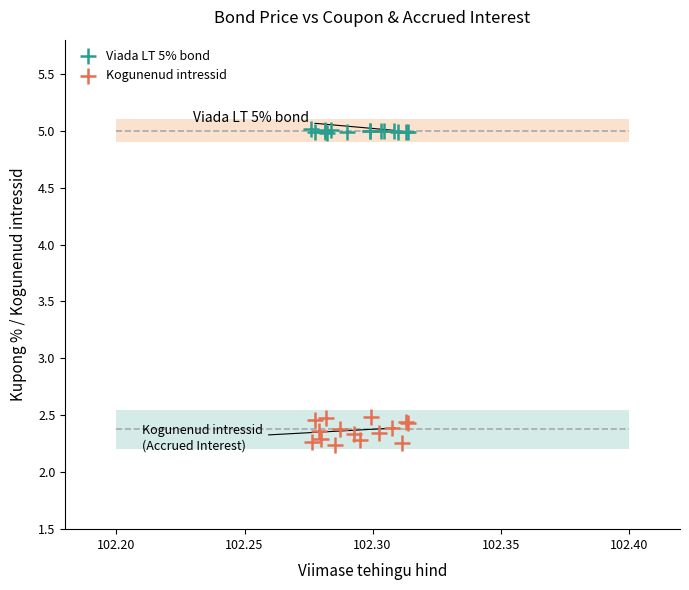

Which series contains the lowest Y value?

Kogunenud intressid